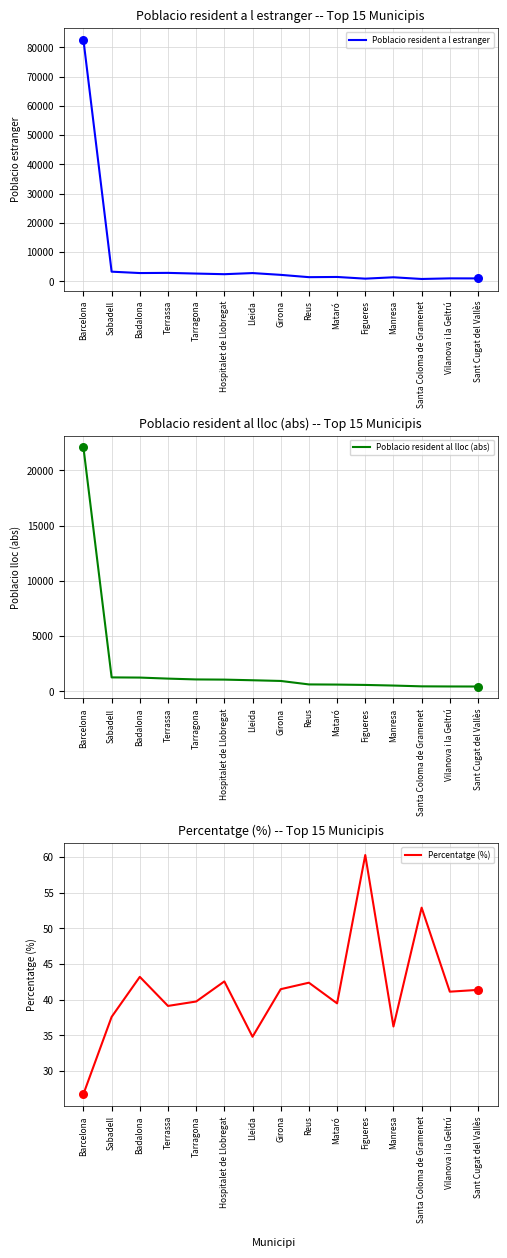

Which series has the largest Y range (max minus min)?

Poblacio resident a l estranger